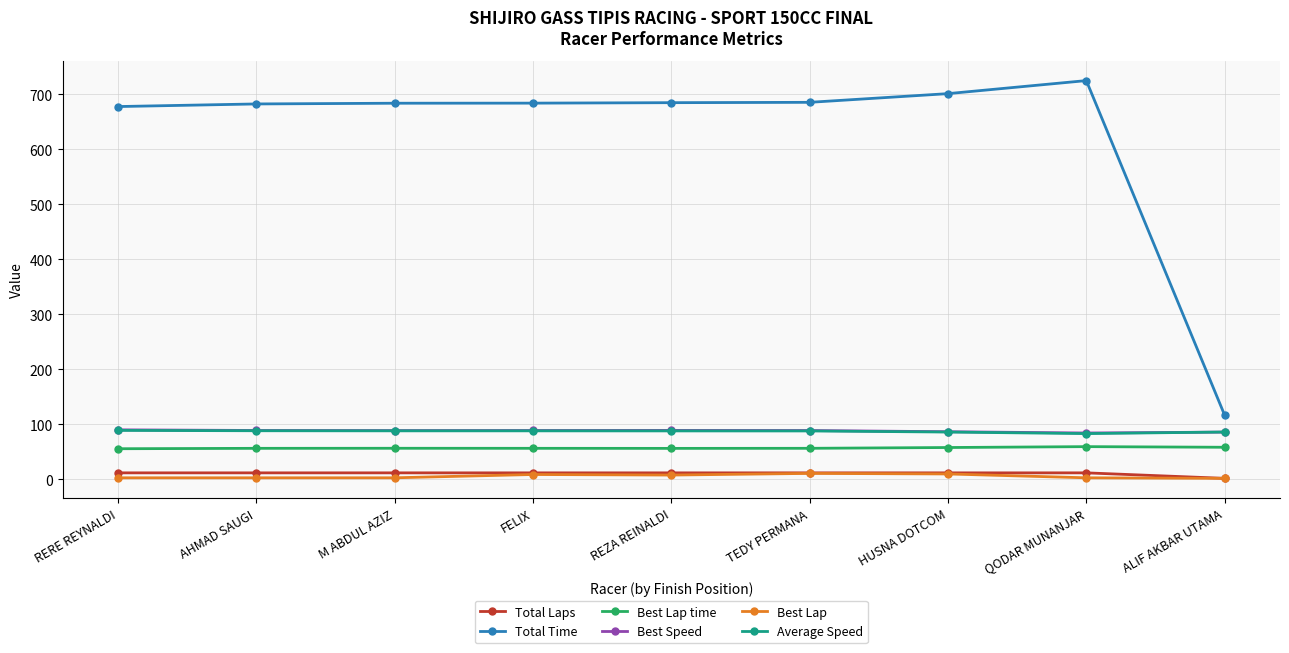

Is it true that Average Speed equals 50.5 at M ABDUL AZIZ?

False